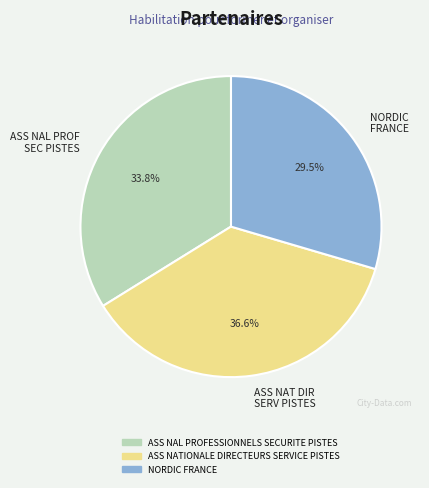

What is the largest slice in the pie chart?

ASS NAT DIR SERV PISTES